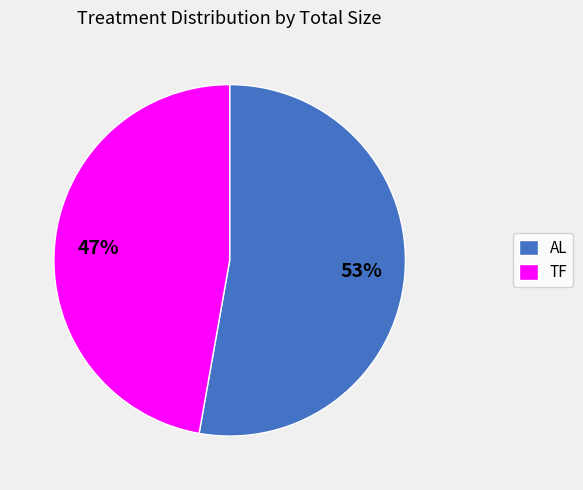

What is the largest slice in the pie chart?

AL